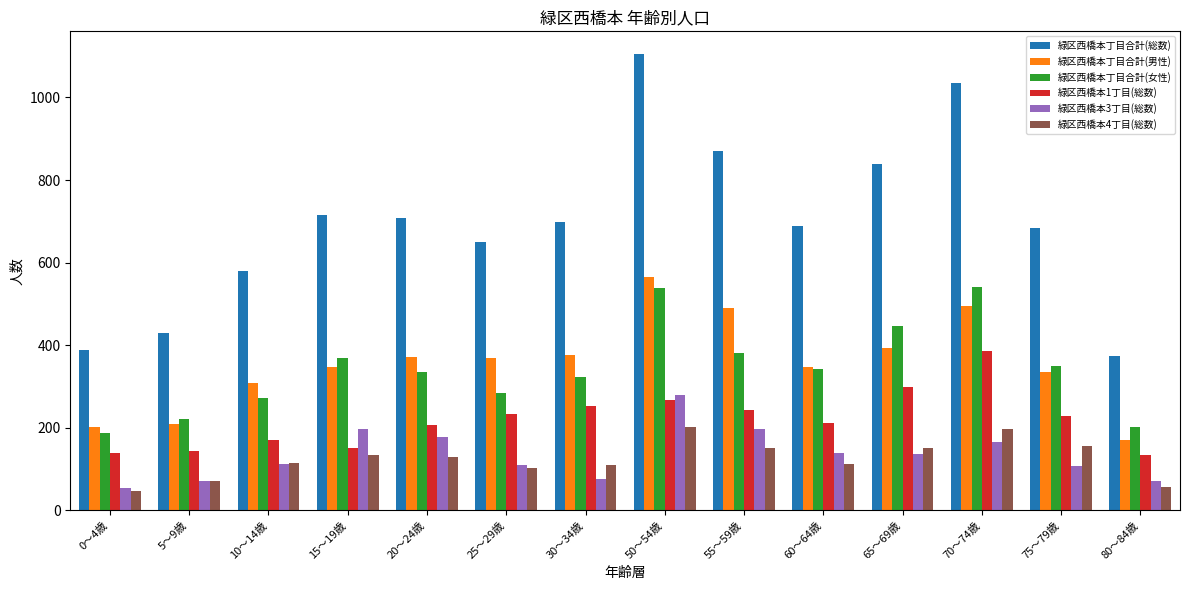

What is the value of the 緑区西橋本3丁目(総数) bar at the 13th from the left?

108